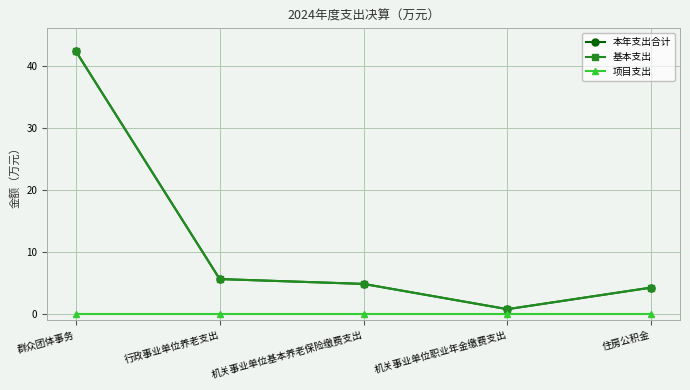

Is this an area chart (filled region under the line)?

No